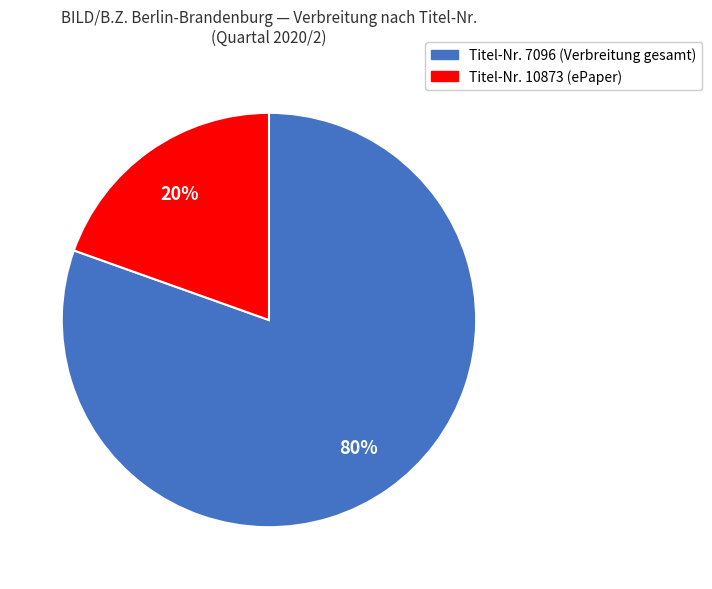

Is there a majority slice in this chart?

Yes